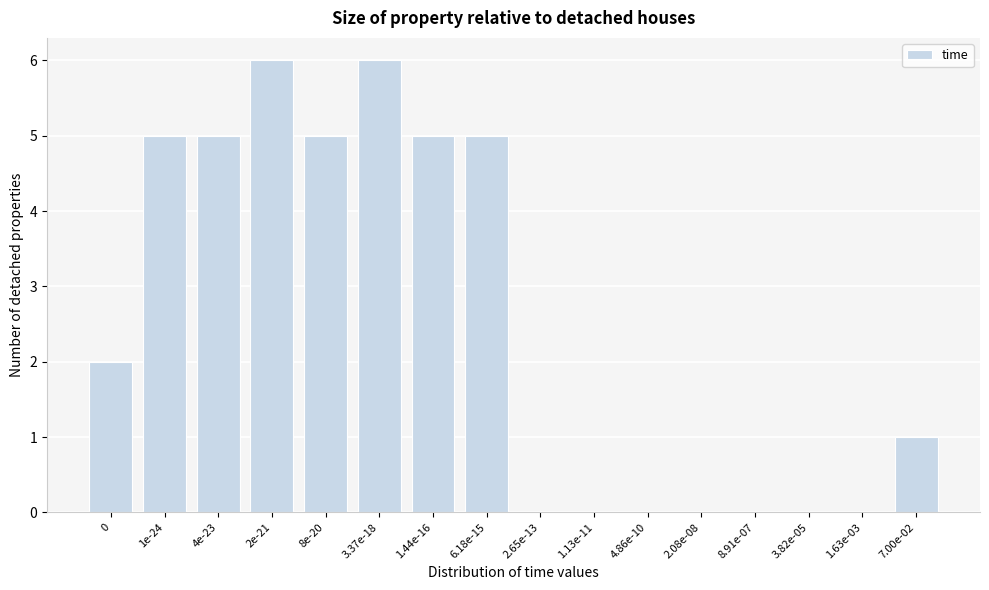

Reading left to right, extract all data points from this chart.

0=2	1e-24=5	4e-23=5	2e-21=6	8e-20=5	3.37e-18=6	1.44e-16=5	6.18e-15=5	2.65e-13=0	1.13e-11=0	4.86e-10=0	2.08e-08=0	8.91e-07=0	3.82e-05=0	1.63e-03=0	7.00e-02=1